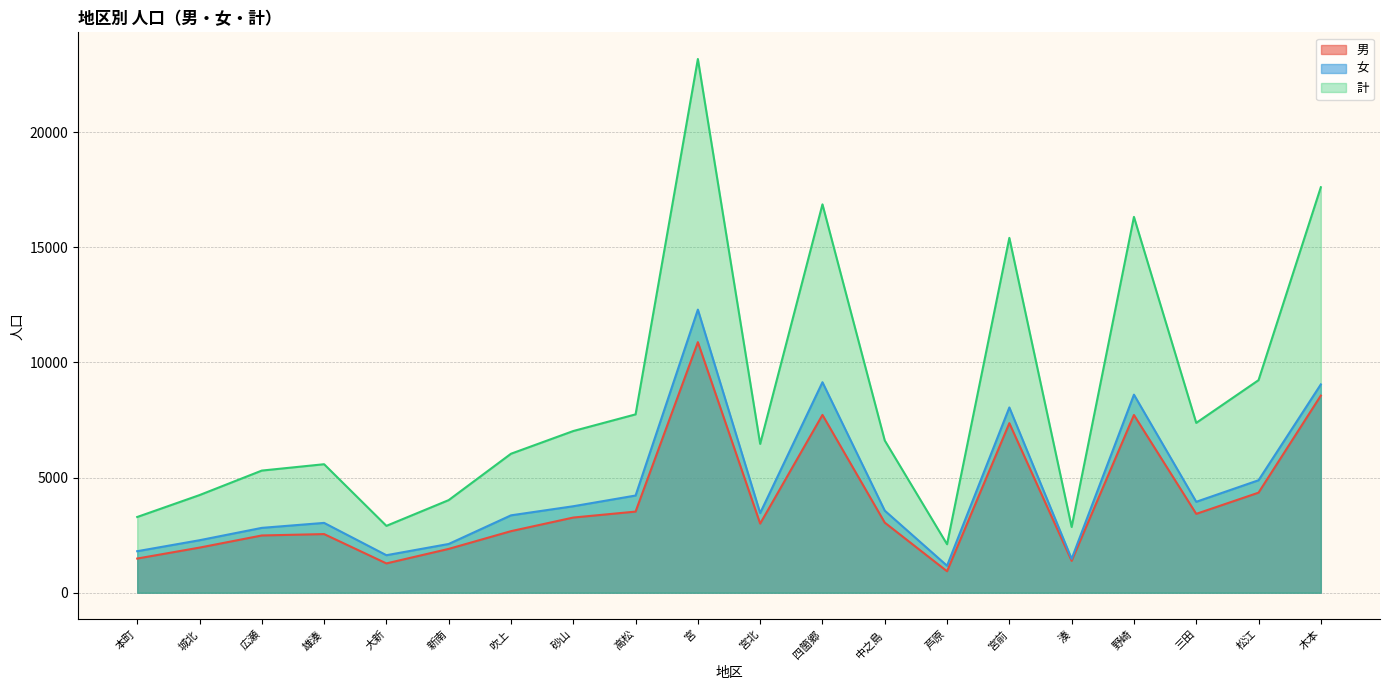

What is the sum of all 計 values?

170134